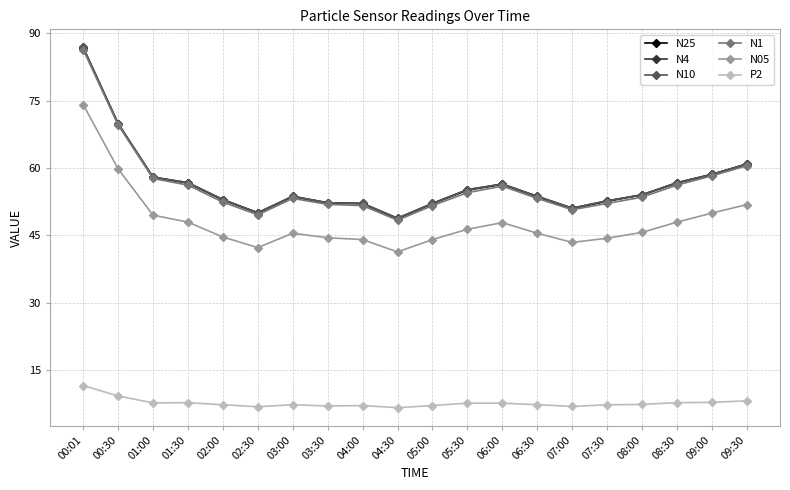

In N4, how many points are lower than both neighbors (excluding endpoints)?

3